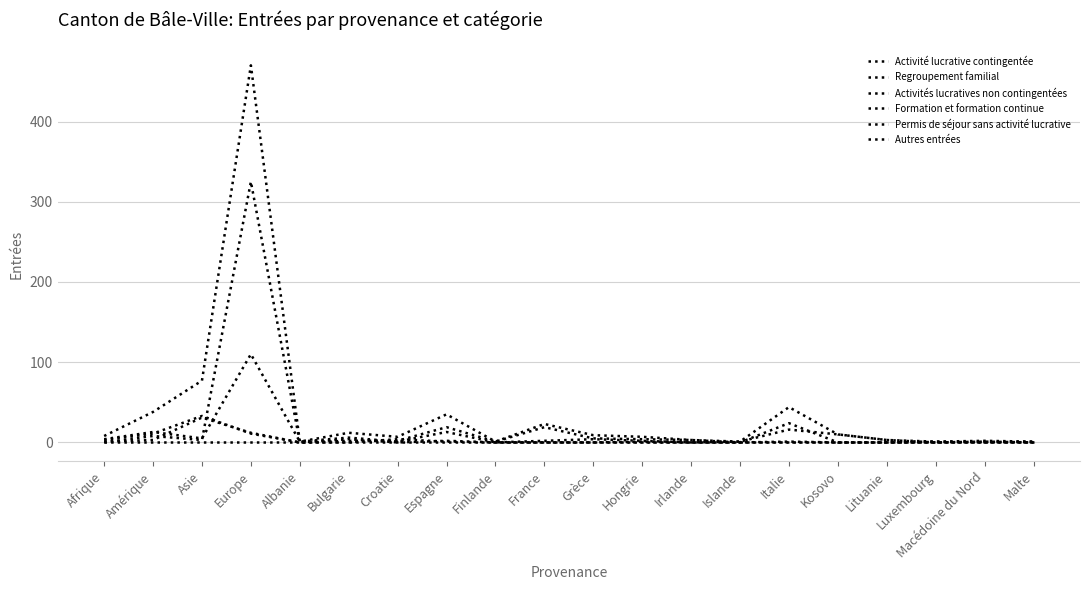

True or false: Formation et formation continue has a value of -16 at Luxembourg.

False